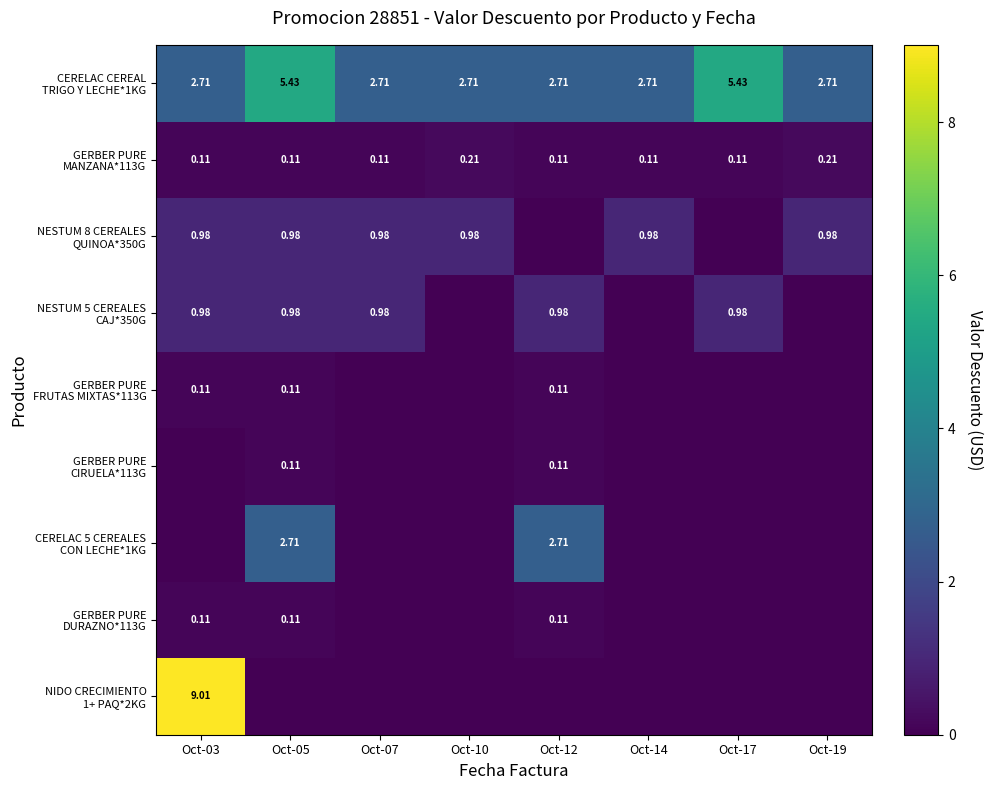

What is the maximum value shown in the chart?

9.0